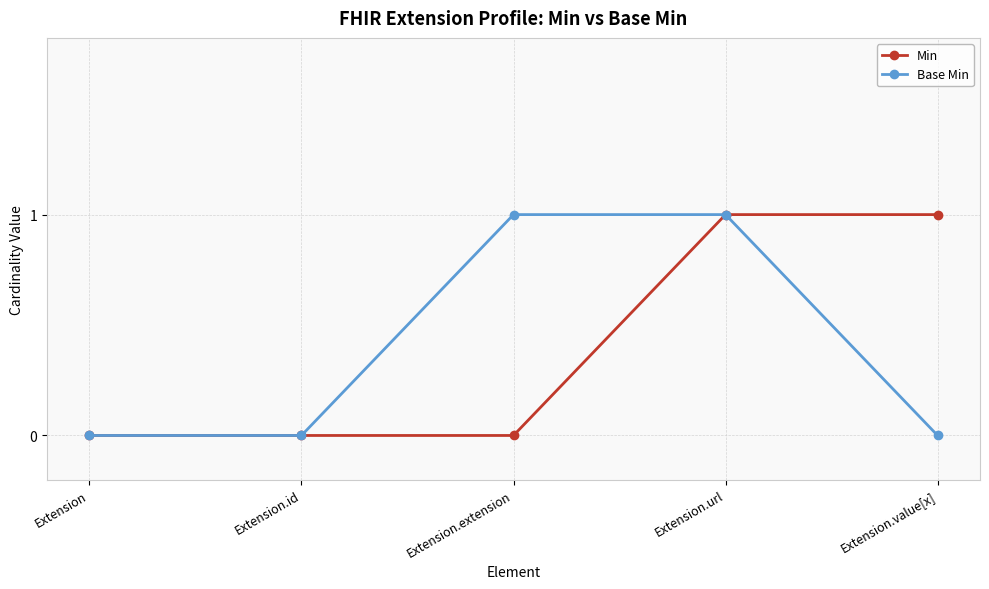

What is the difference between the maximum and minimum values in the Base Min series?

1